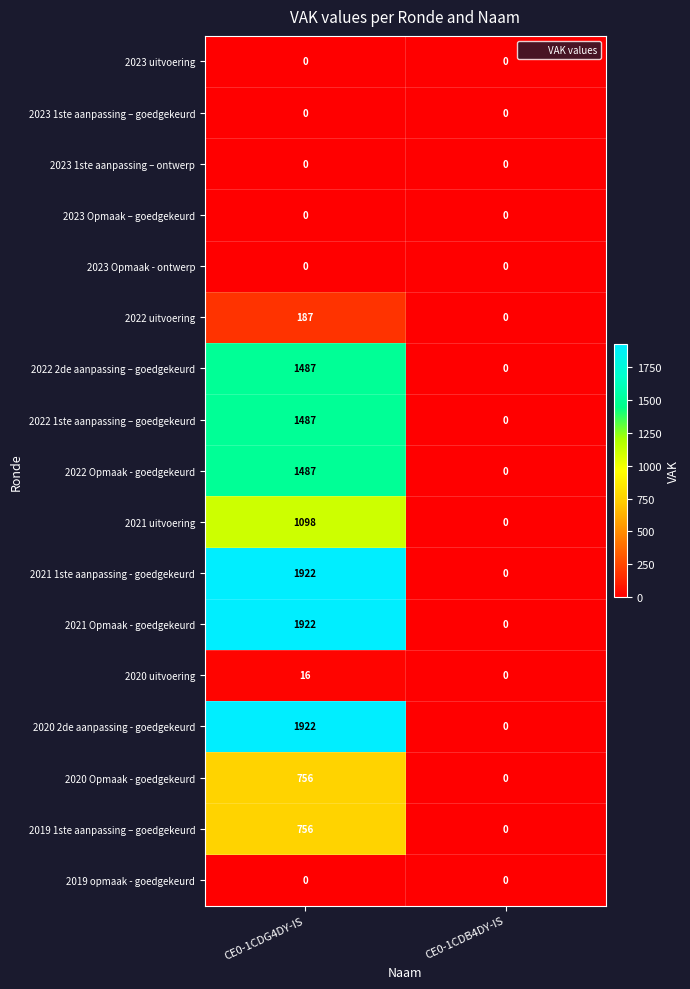

What is the difference between the maximum and minimum values in the 2020 Opmaak - goedgekeurd series?

756